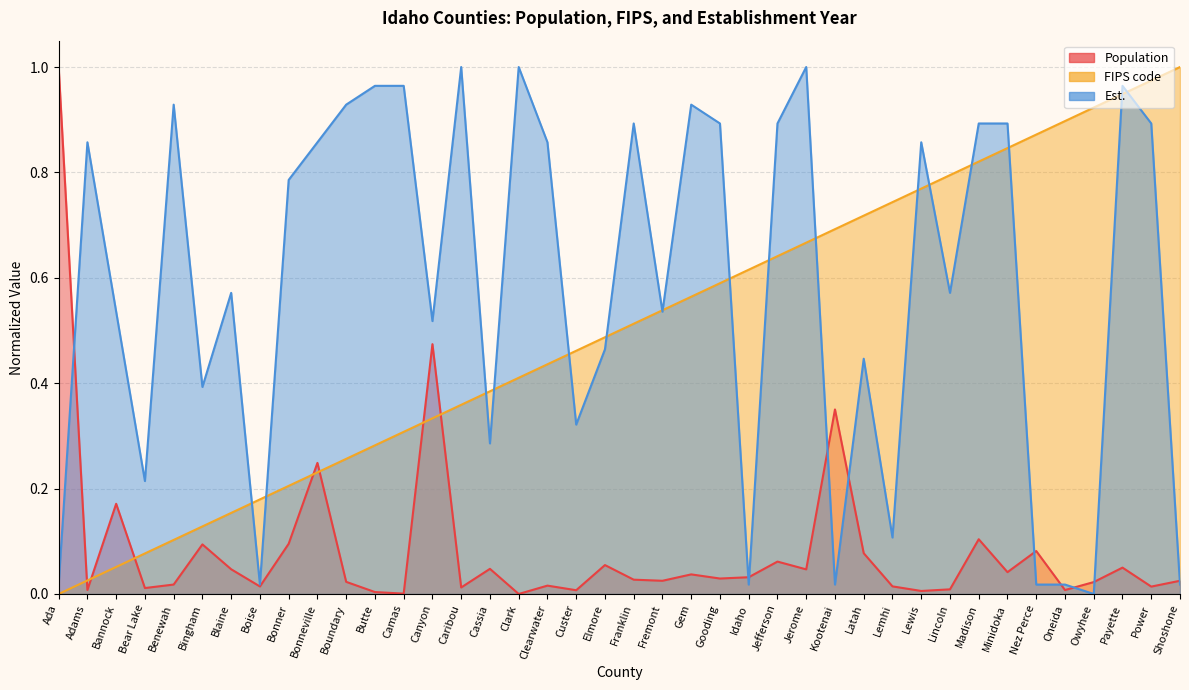

Does the chart have visible grid lines?

Yes